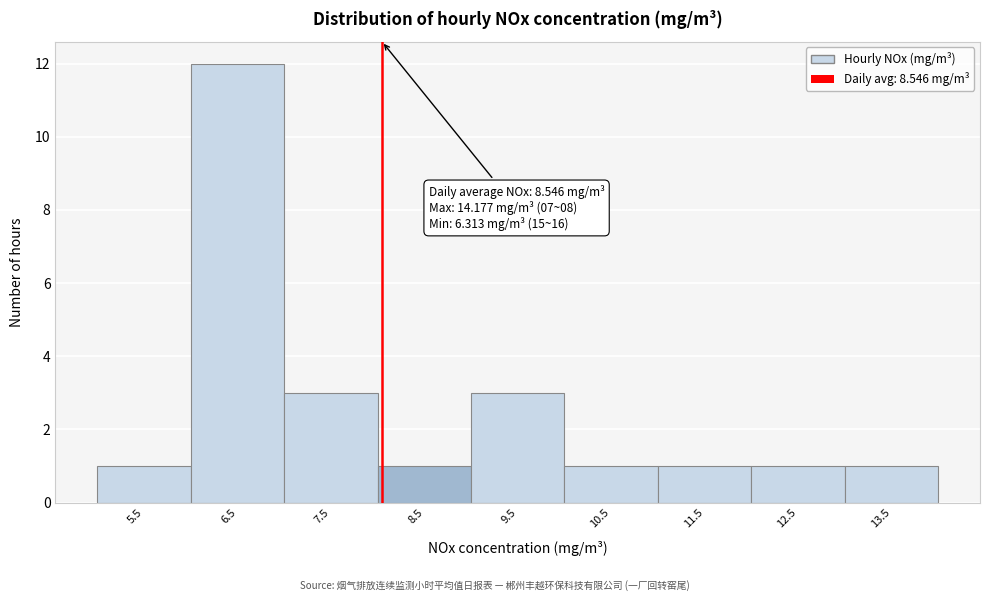

Reading right to left, what are all the values shown in this chart?

13.5=1	12.5=1	11.5=1	10.5=1	9.5=3	8.5=1	7.5=3	6.5=12	5.5=1